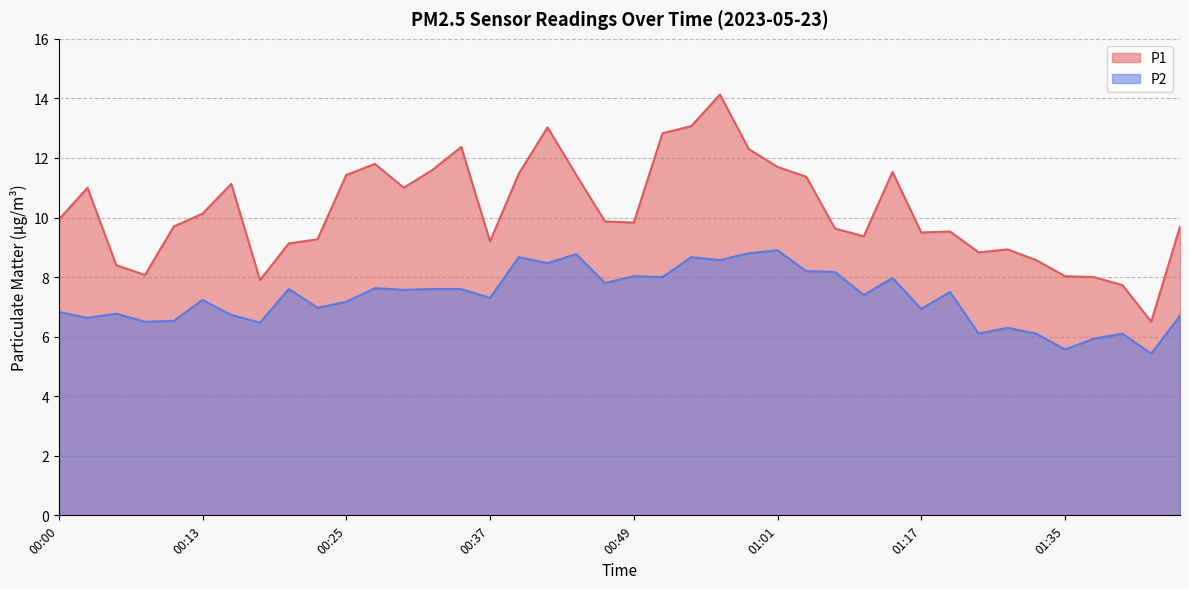

What is the label of the 40th point from the left?

01:45